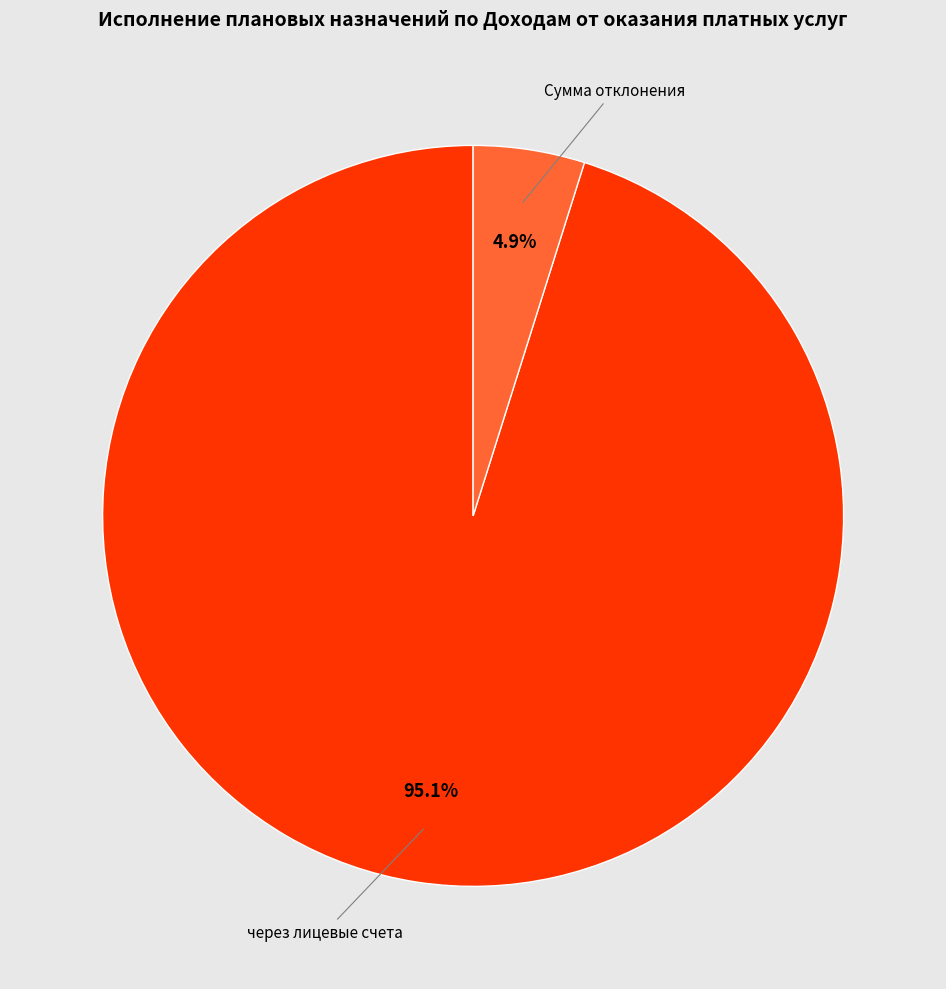

How many slices are in this pie chart?

2